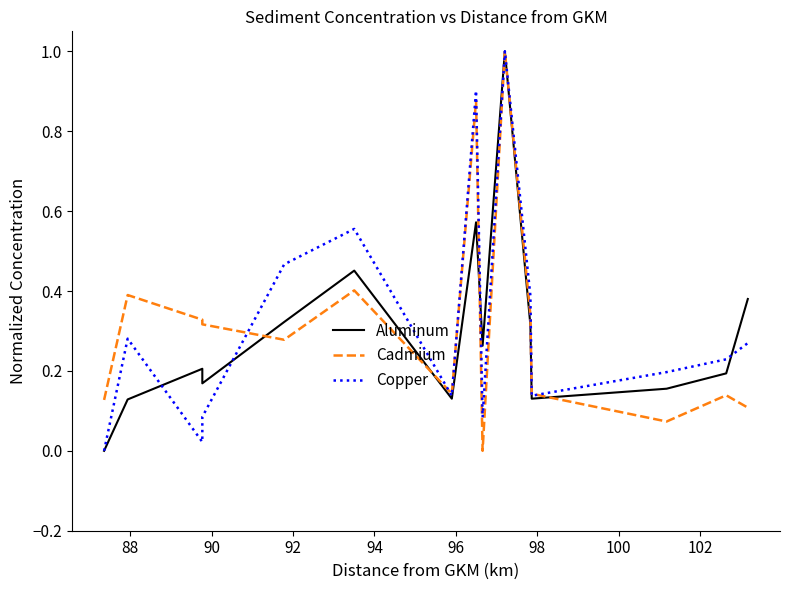

What is the sum of all Cadmium values?

4.7